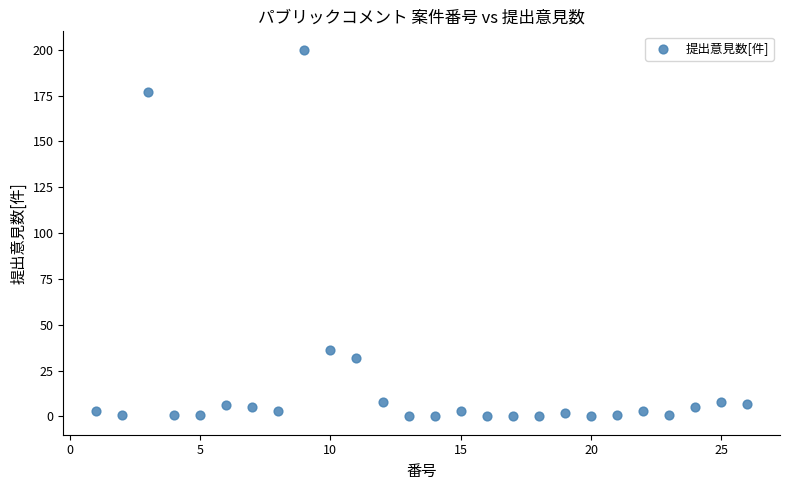

What Y value in the scatter plot is closest to 100?

36